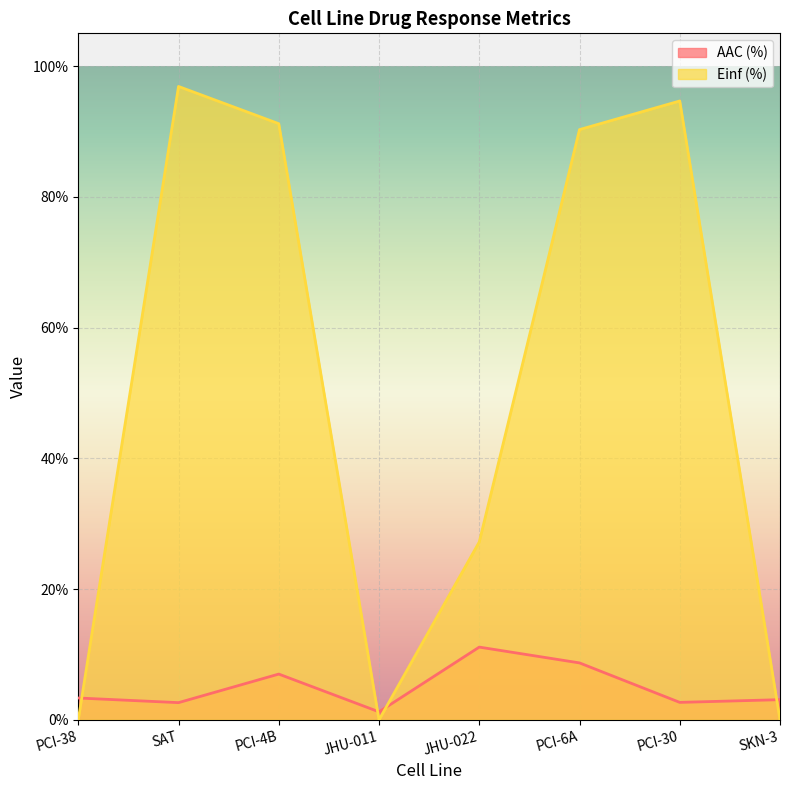

Is the value of AAC (%) at SAT greater than the value of Einf (%) at JHU-011?

Yes